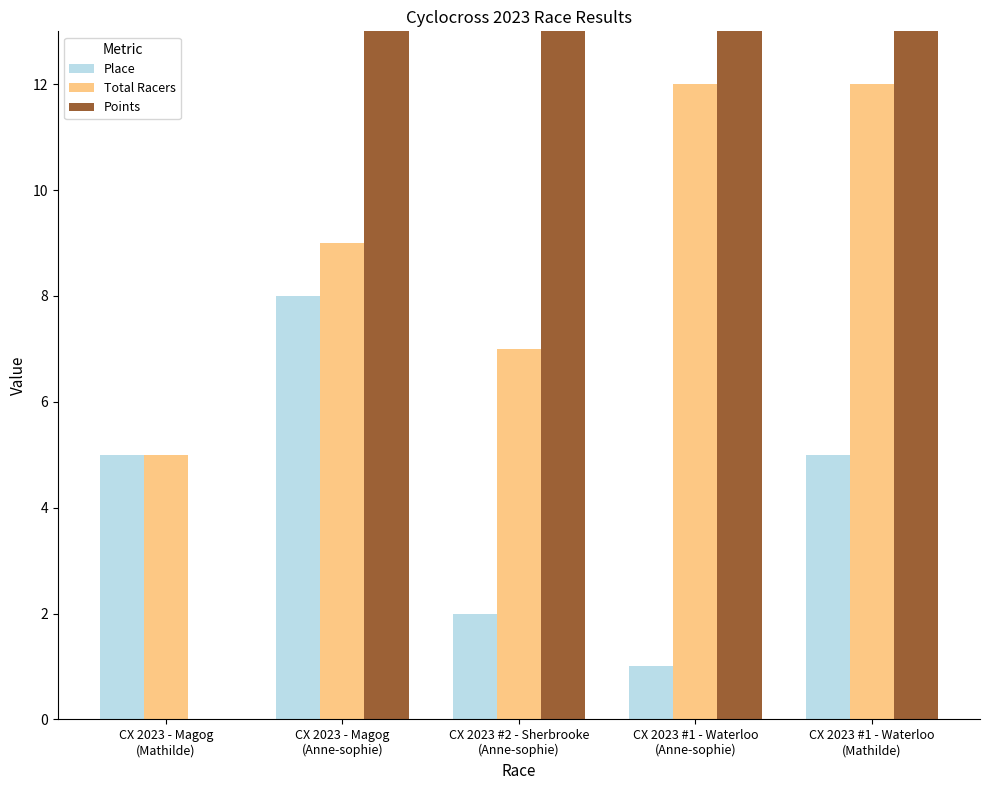

What is the minimum value for Total Racers?

5.0